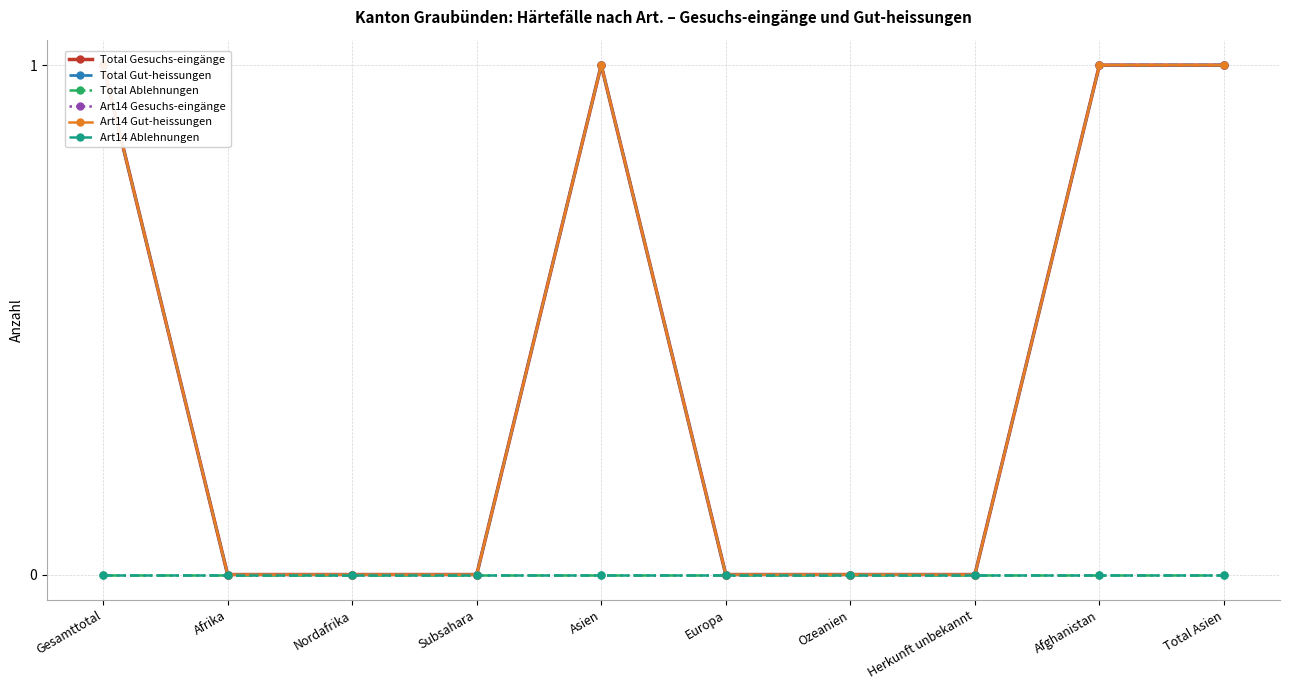

Which series has the widest spread of values?

Total Gesuchs-eingänge